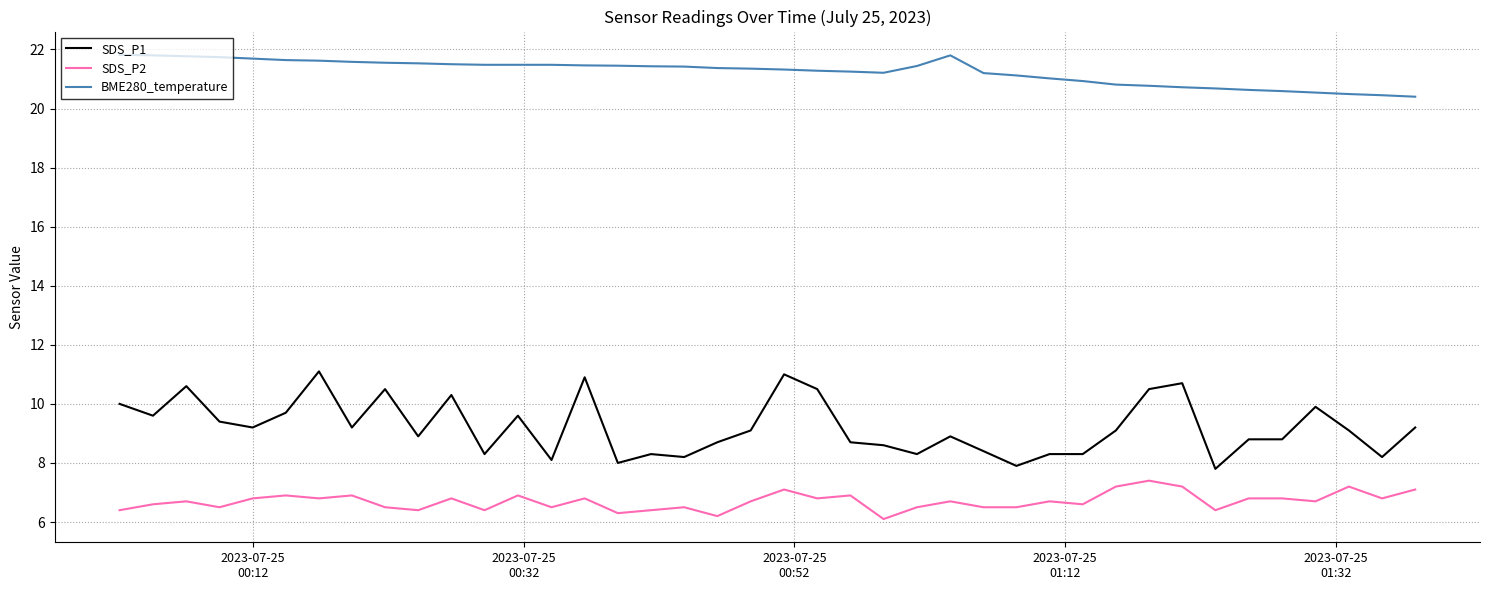

What is the maximum value shown in the chart?

21.8